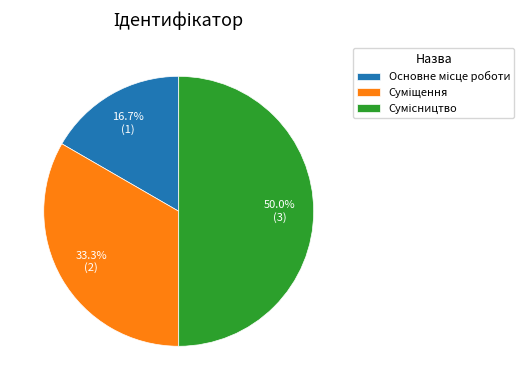

Which has a higher value, Суміщення or Сумісництво?

Сумісництво